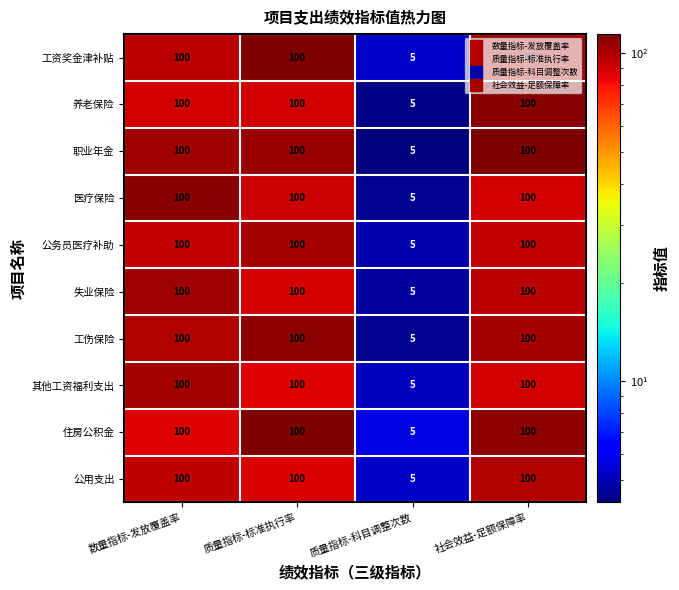

Is it true that 住房公积金 equals 100 at 数量指标-发放覆盖率?

True